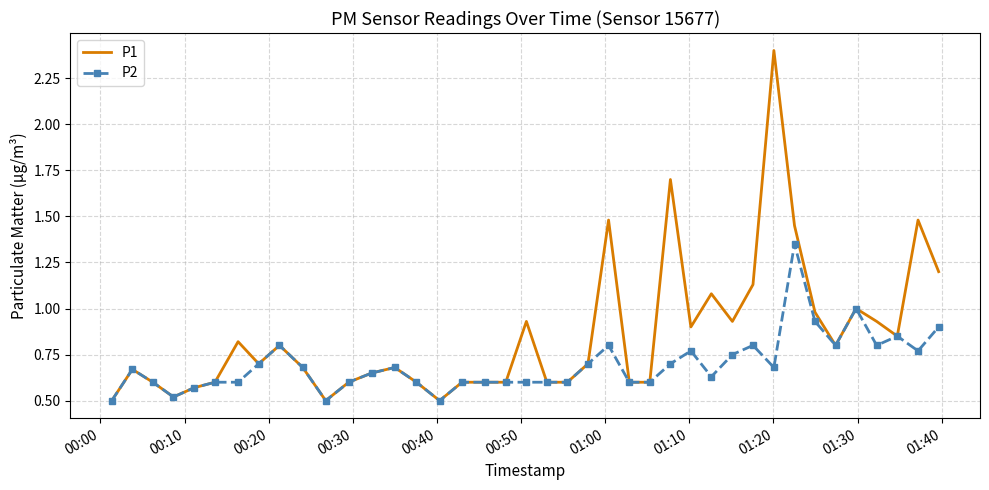

Count the number of data series in this chart.

2